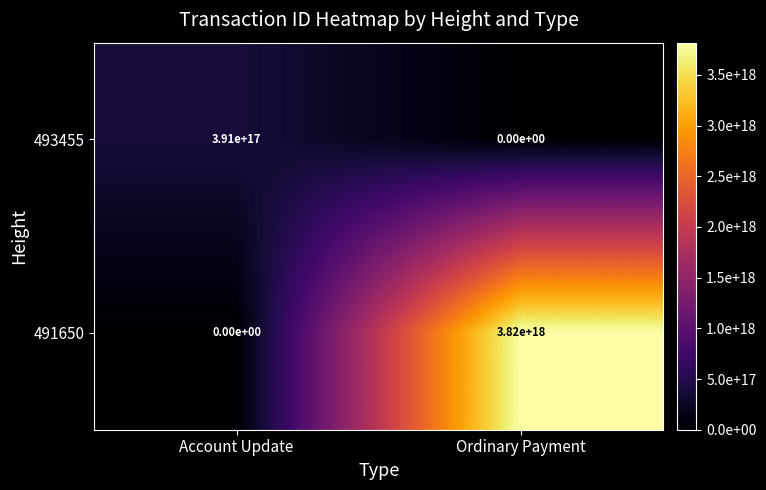

Rank the series by their average value, from lowest to highest.

493455, 491650